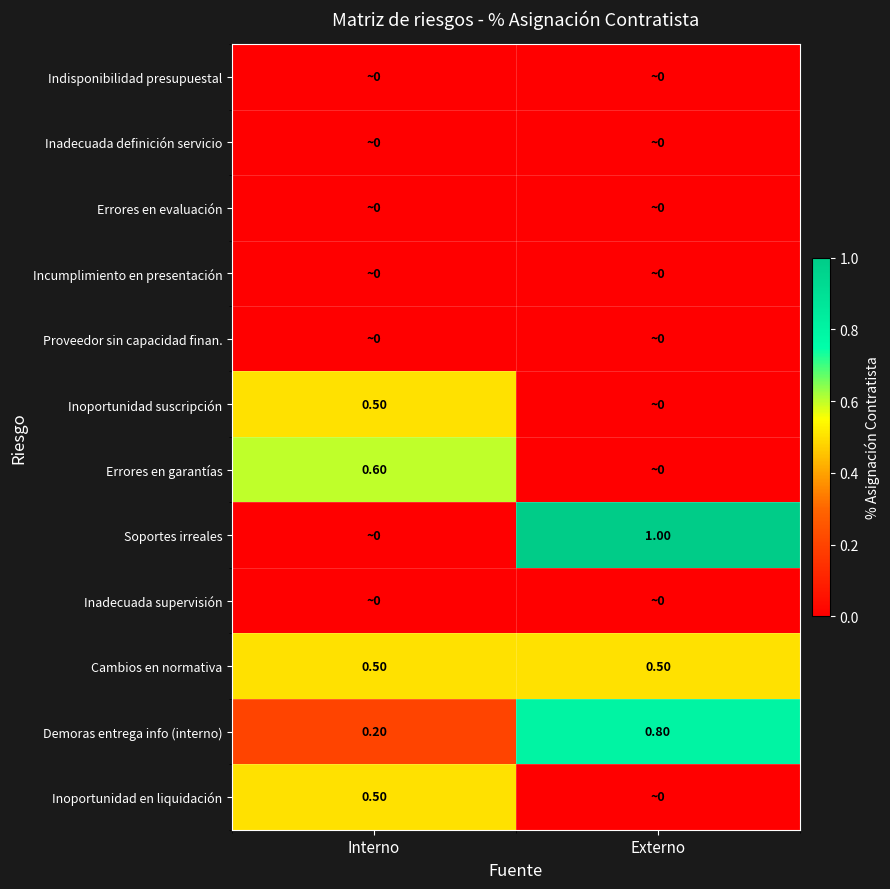

What is the average value of the Demoras entrega info (interno) series?

0.5